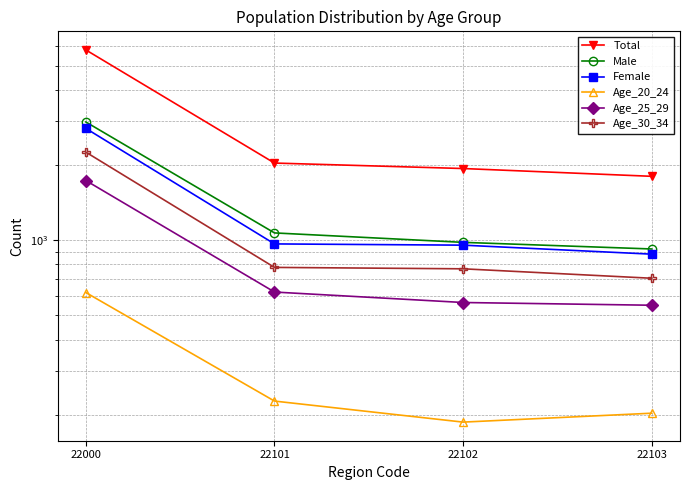

Which has a higher value, 22103 or 22101?

22101